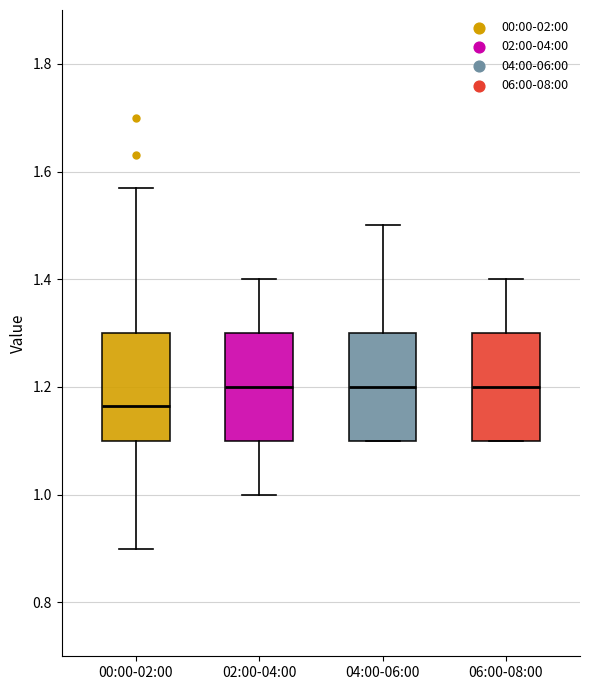

Reading left to right, read every box against the y-axis: the position of its median line, the range the box covers, and the ends of its whiskers. The values are not printed on the chart, so give them approximately, as read against the axis.

00:00-02:00: median 1.16, box 1.10 to 1.30, whiskers 0.90 to 1.58
02:00-04:00: median 1.20, box 1.10 to 1.30, whiskers 1.00 to 1.40
04:00-06:00: median 1.20, box 1.10 to 1.30, whiskers 1.10 to 1.50
06:00-08:00: median 1.20, box 1.10 to 1.30, whiskers 1.10 to 1.40